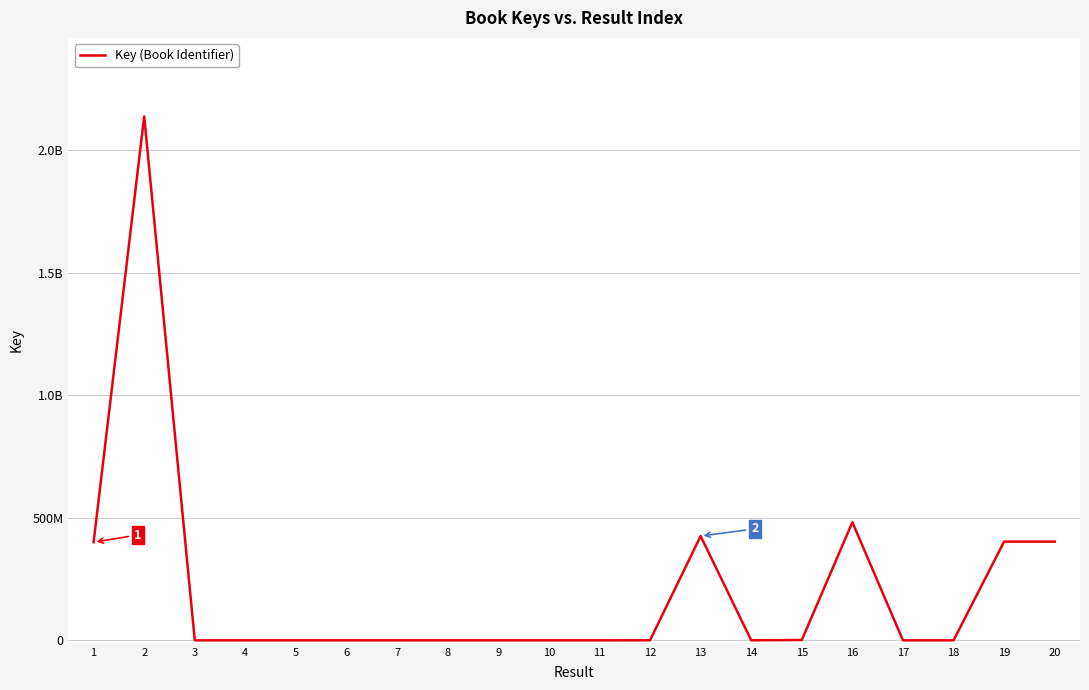

What is the value of the 3rd point from the left?

7713